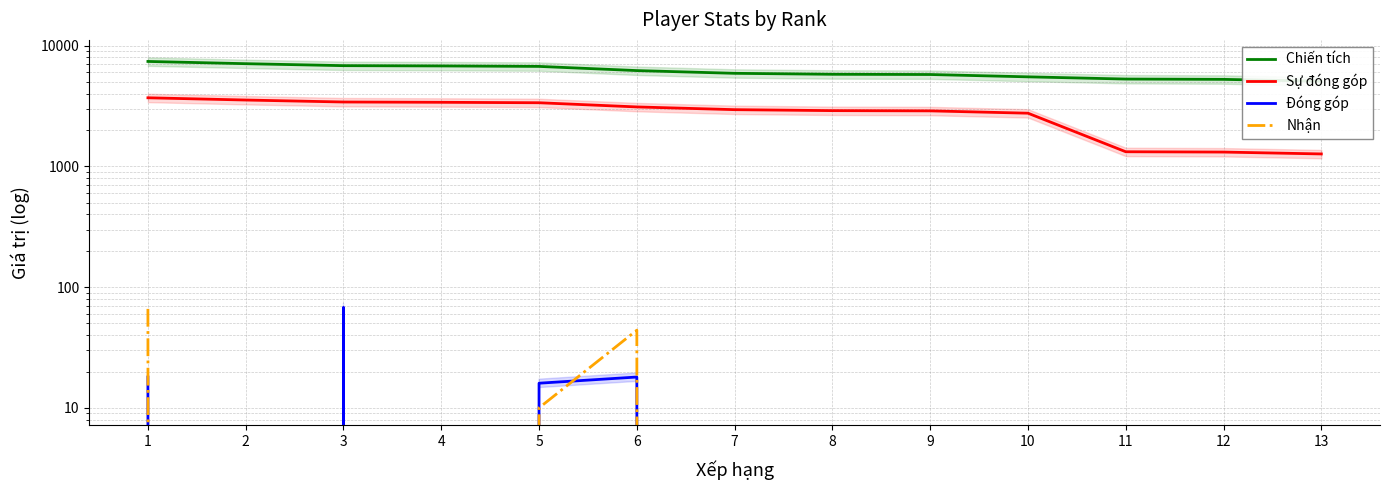

Is the value of Nhận at 10 greater than the value of Chiến tích at 1?

No